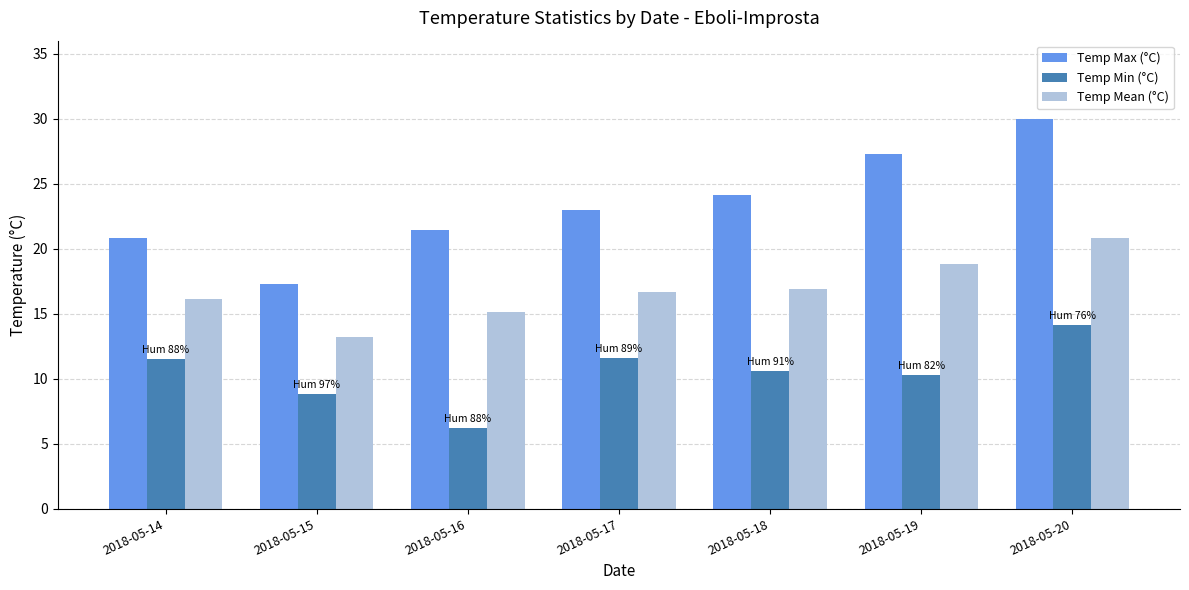

What is the smallest value displayed?

6.2